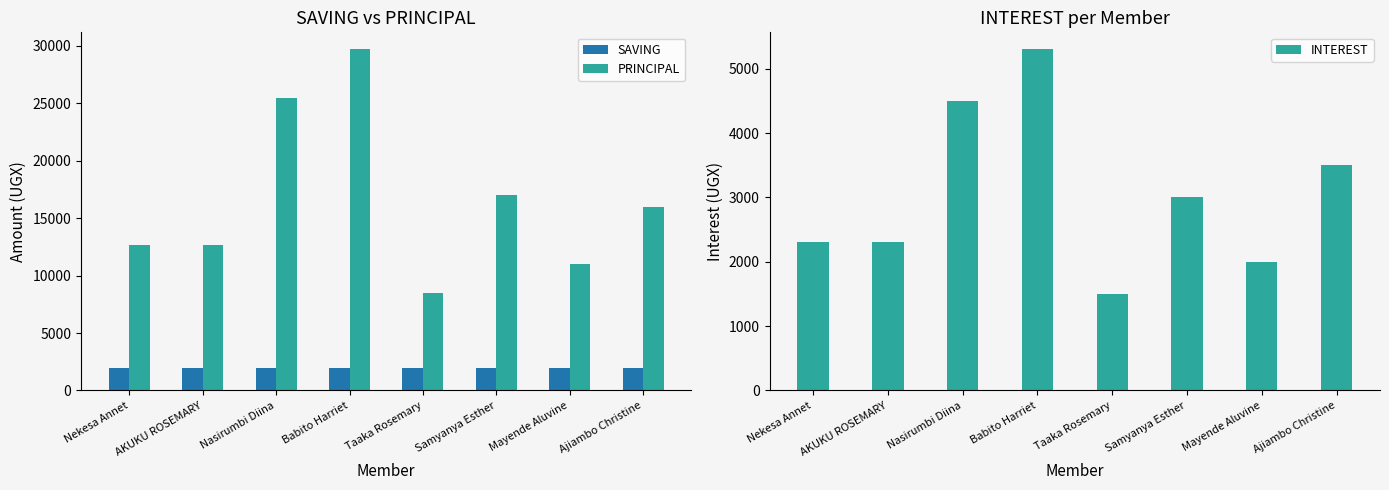

How many values in the PRINCIPAL series are below 16000?

4